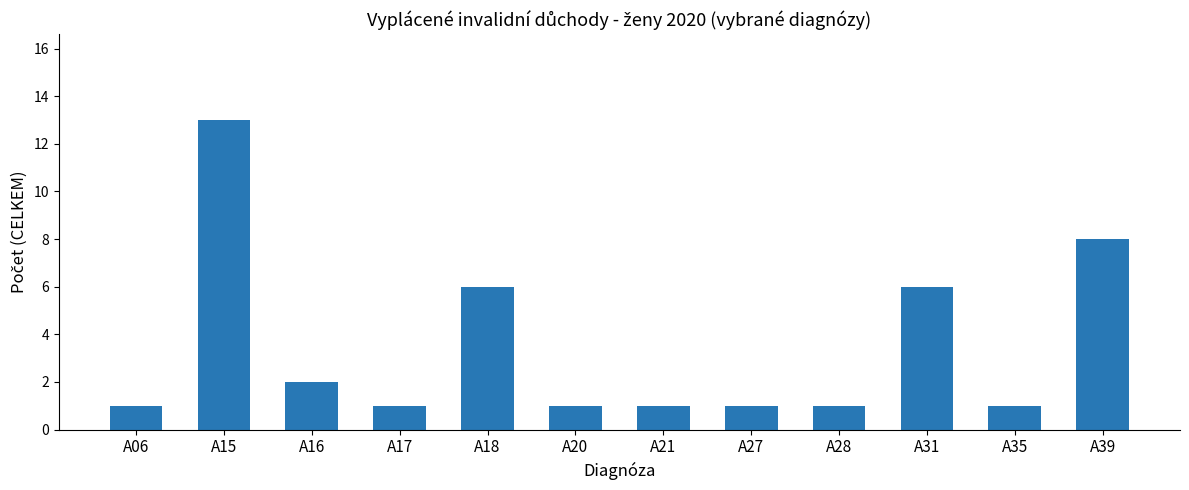

What is the difference between the maximum and minimum values?

12